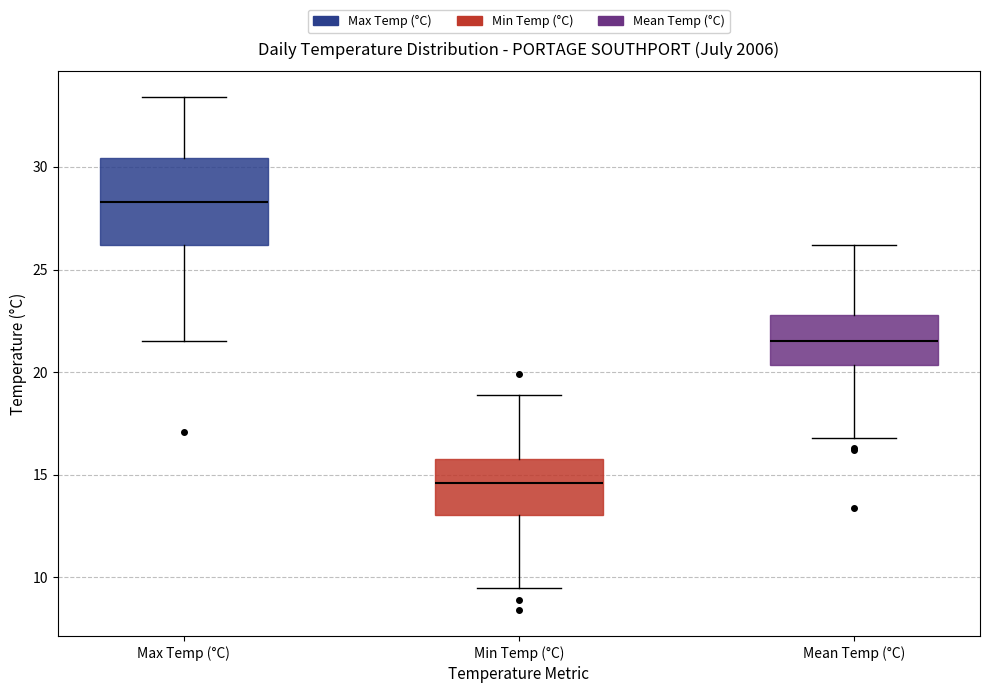

Which box is the tallest, from its lower edge to its upper edge?

Max Temp (°C)